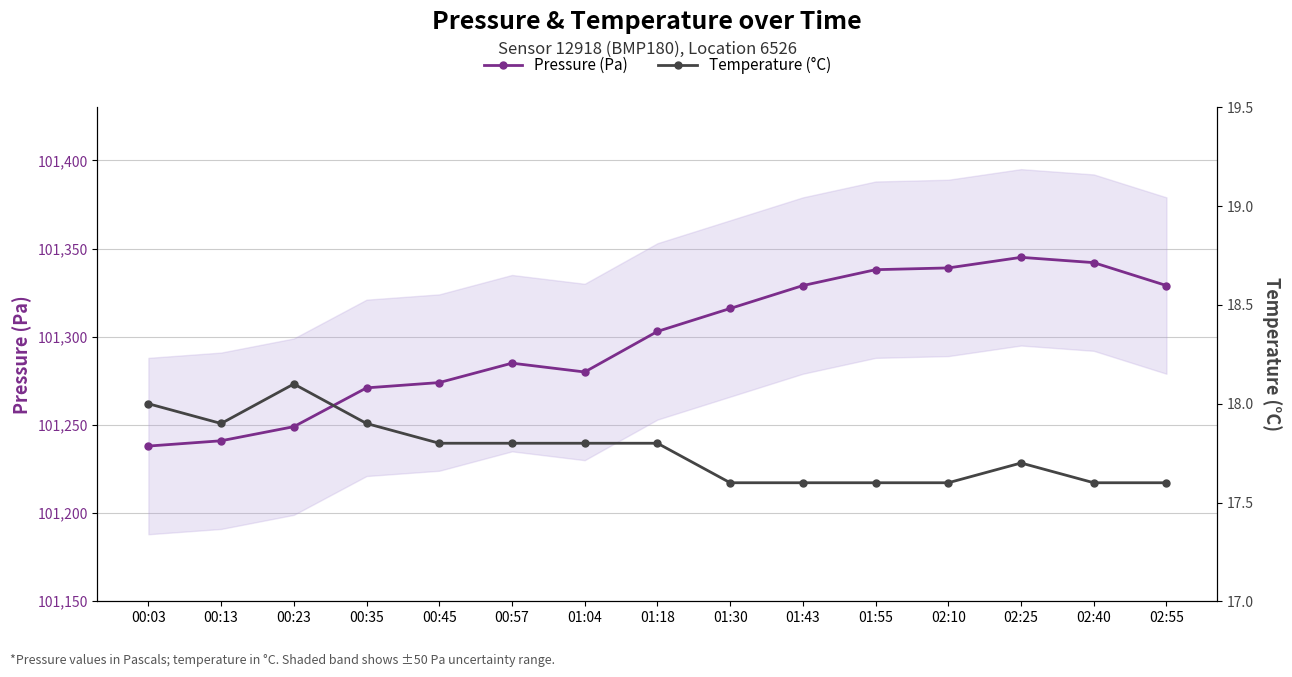

At which label does Pressure (Pa) first exceed 101303?

01:30